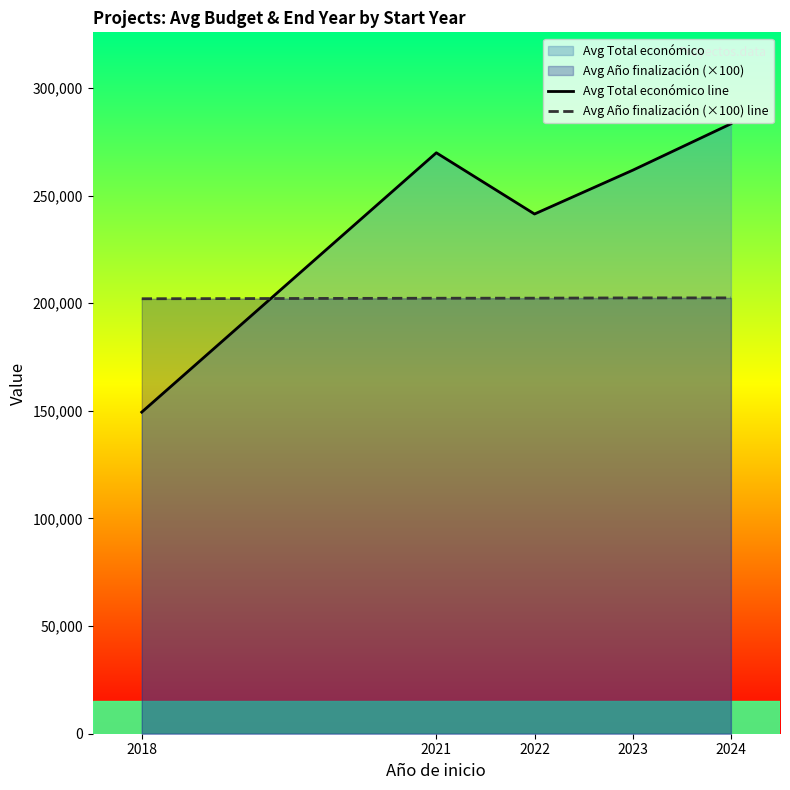

At which category is the sum across all series the highest?

2024